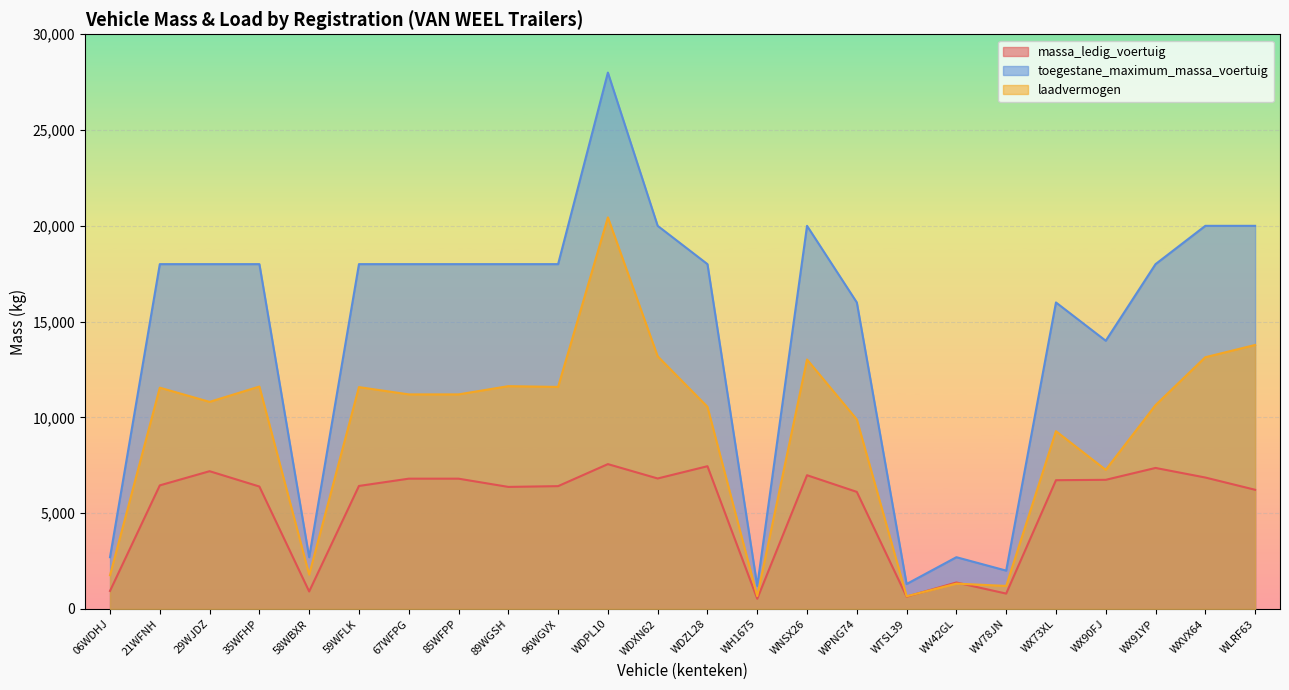

Where is toegestane_maximum_massa_voertuig nearest to the value 14600?

WX90FJ